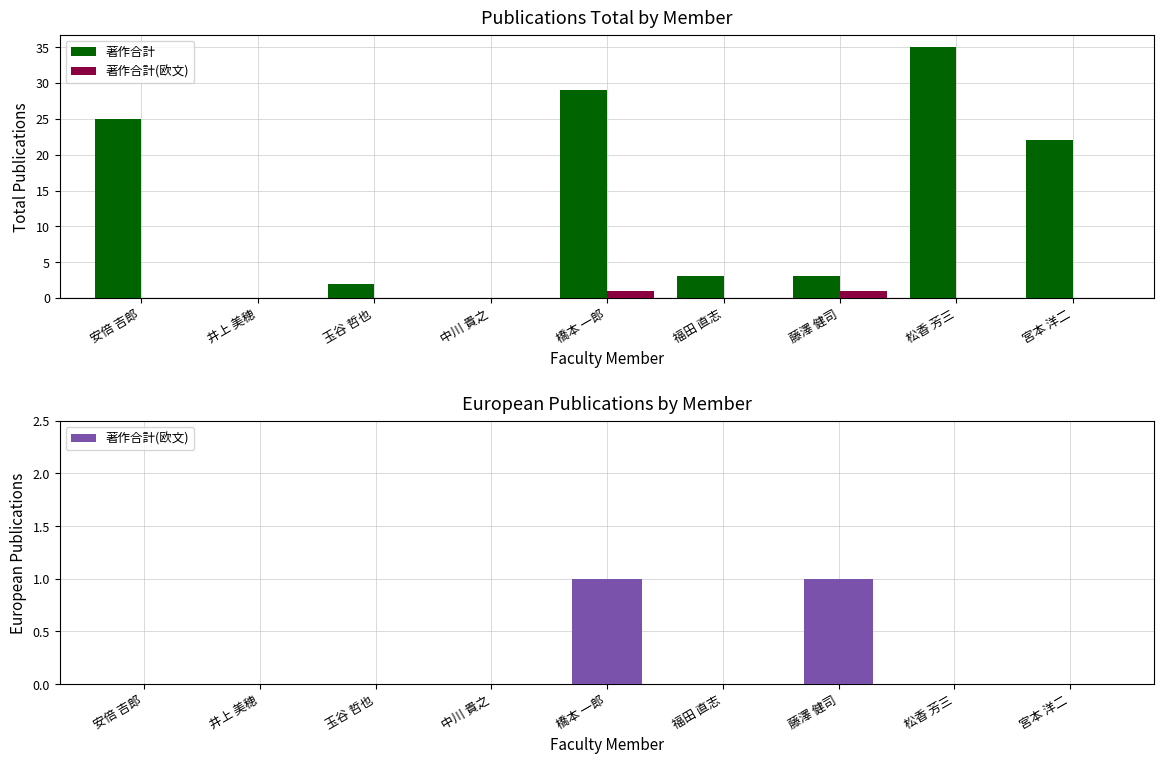

How many values in the 著作合計 series are below 3?

3